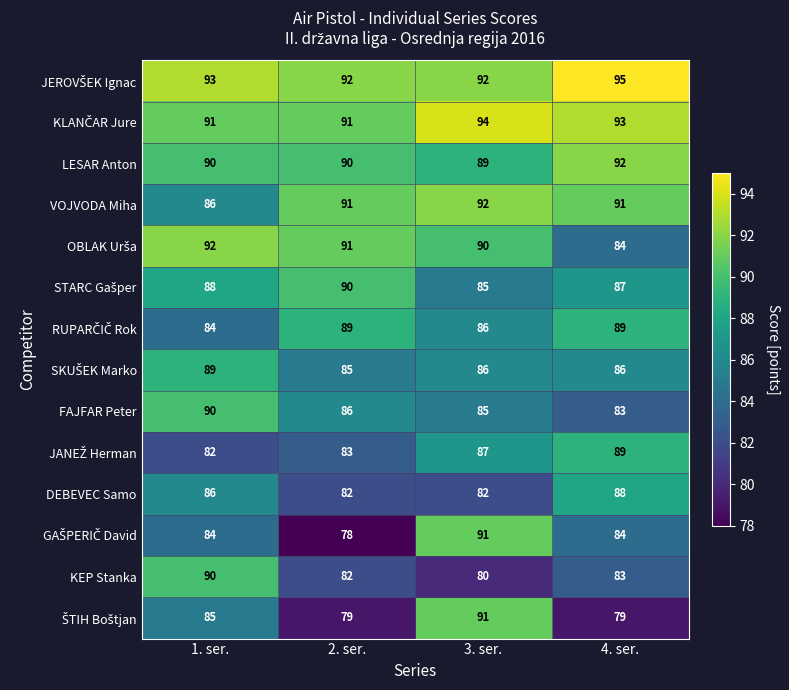

What is the difference between the maximum and minimum values in the FAJFAR Peter series?

7